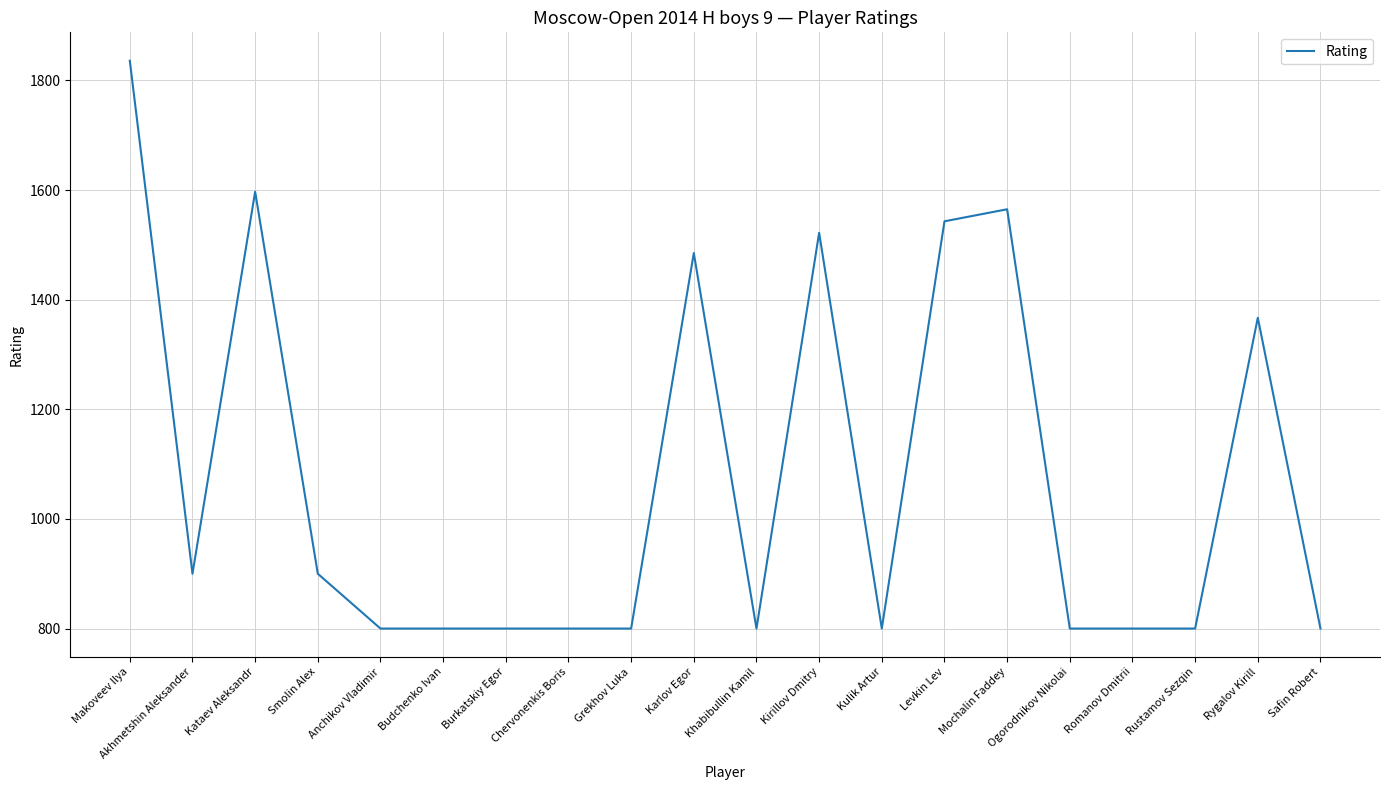

What is the difference between the values at Kataev Aleksandr and Chervonenkis Boris?

797